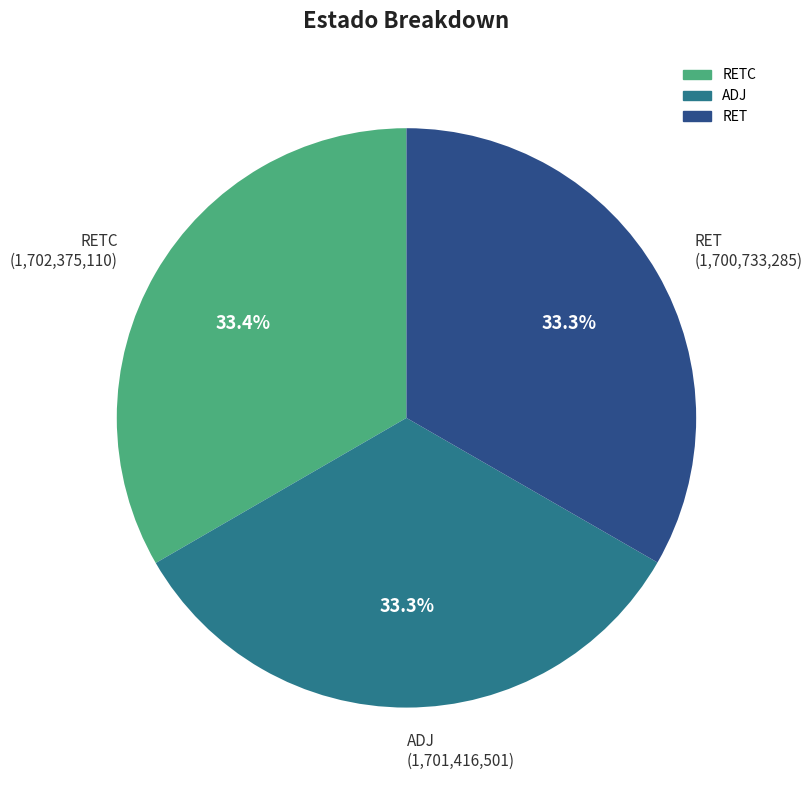

To the nearest percent, what is the average slice percentage?

33%